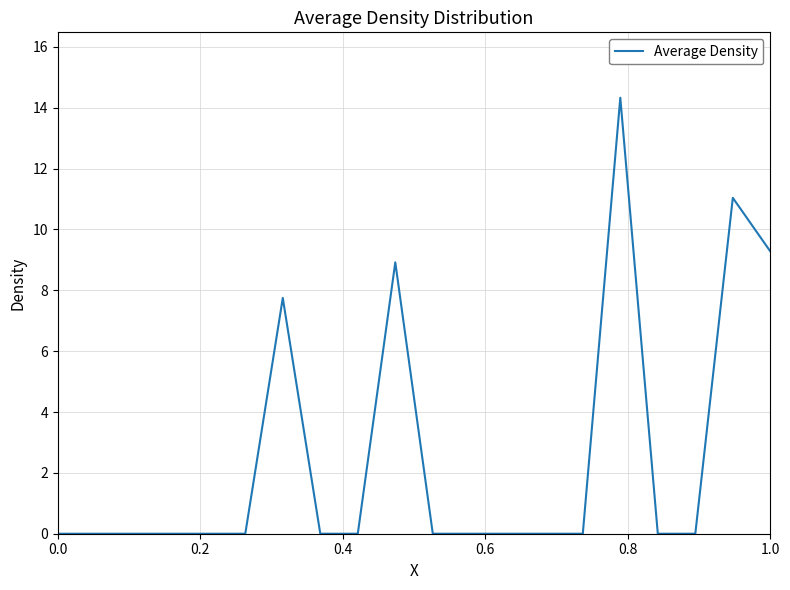

What is the difference between the maximum and minimum values?

14.3